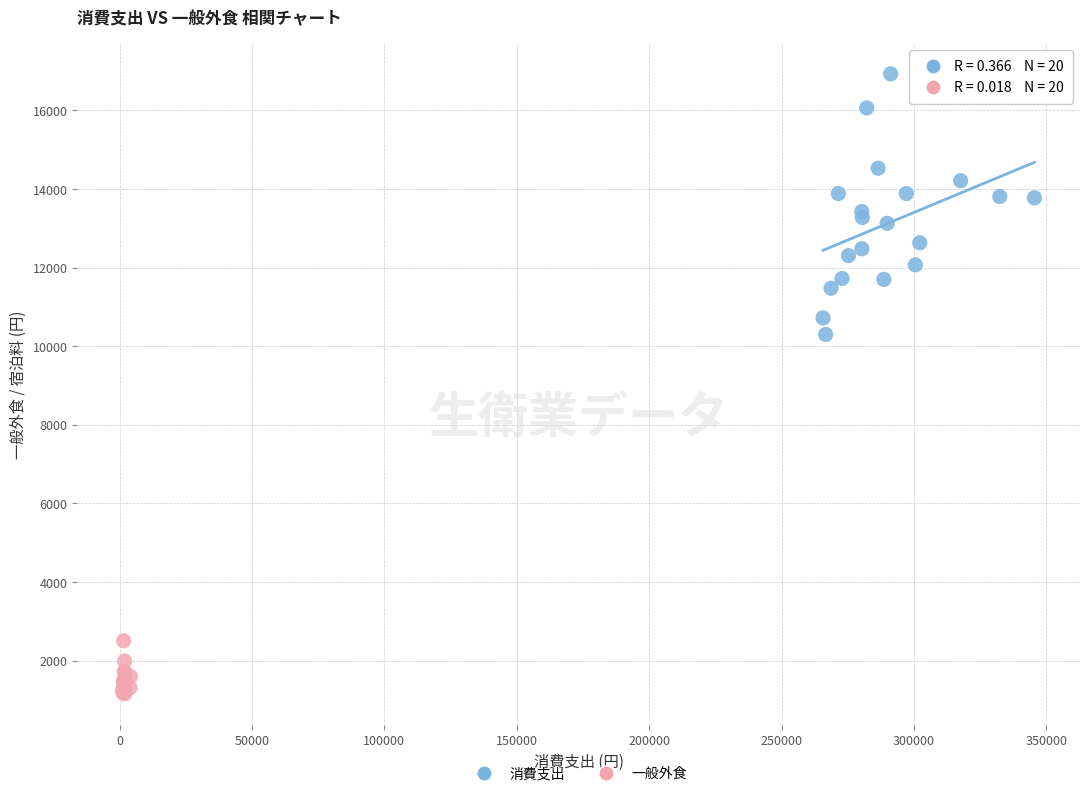

What are all the series names shown in the legend?

消費支出, 一般外食